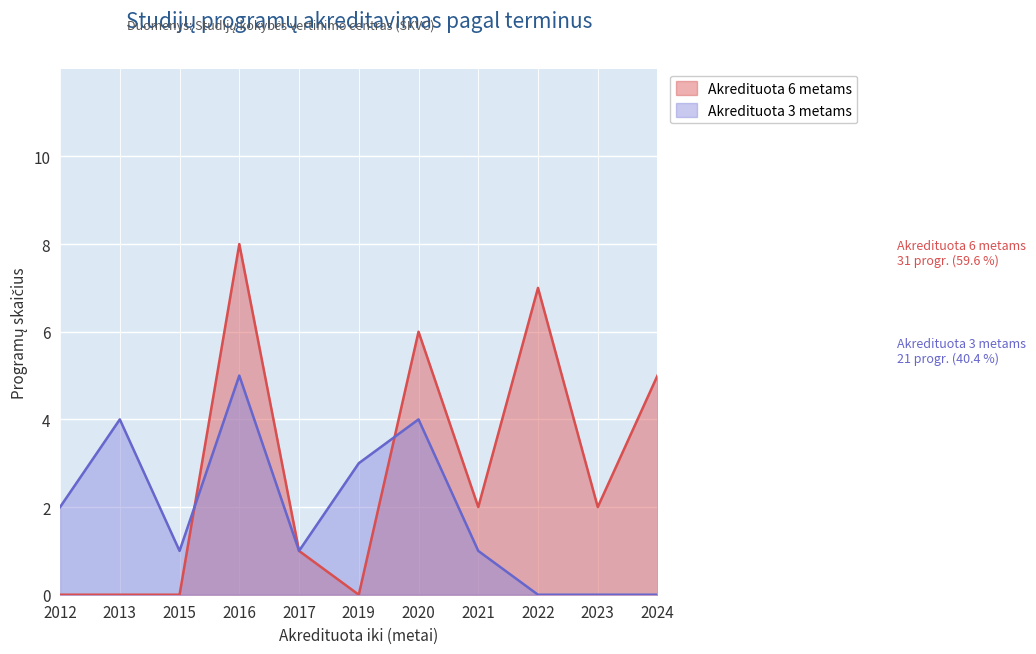

At which label does Akredituota 3 metams reach its peak?

2016